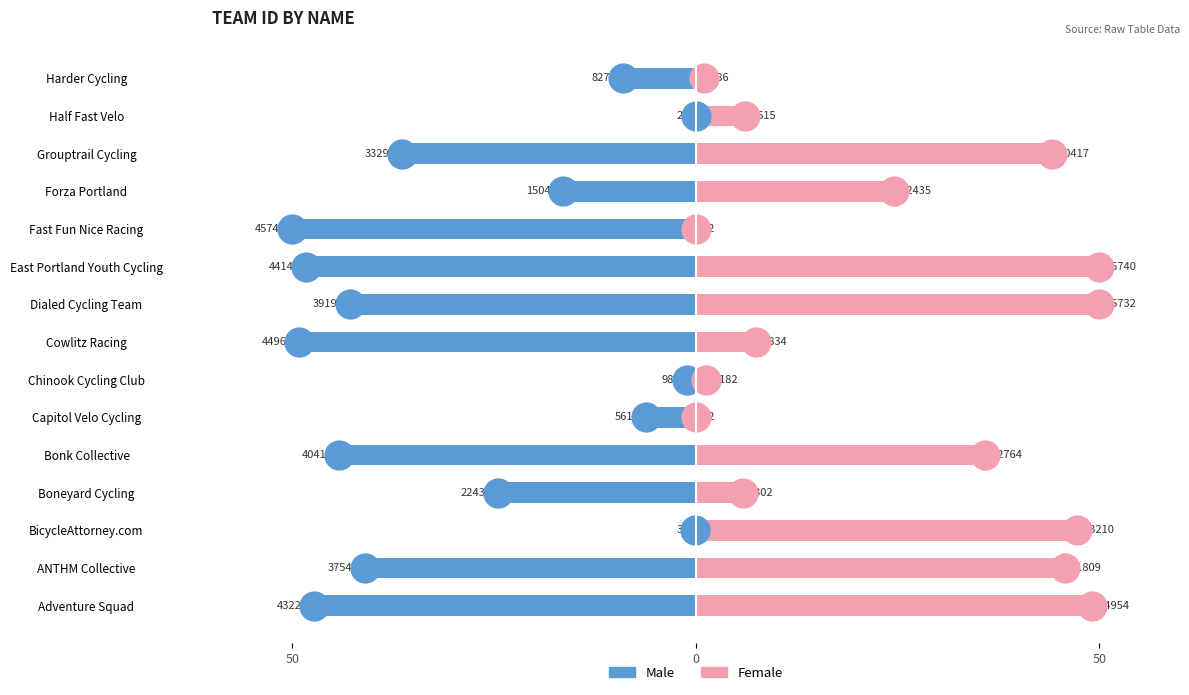

What is the difference between the maximum and minimum values in the Male series?

50.0